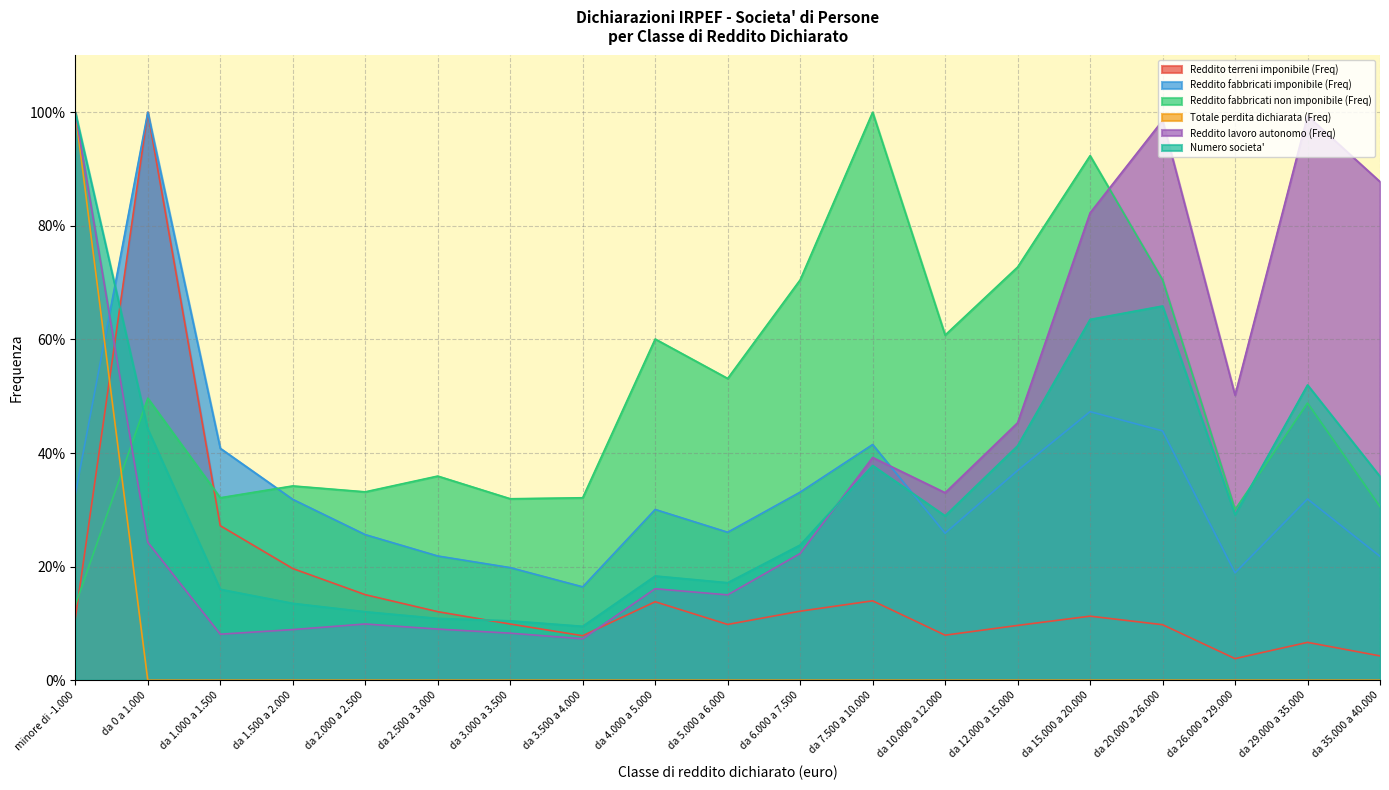

At which label is Reddito fabbricati non imponibile (Freq) closest to 56?

da 5.000 a 6.000